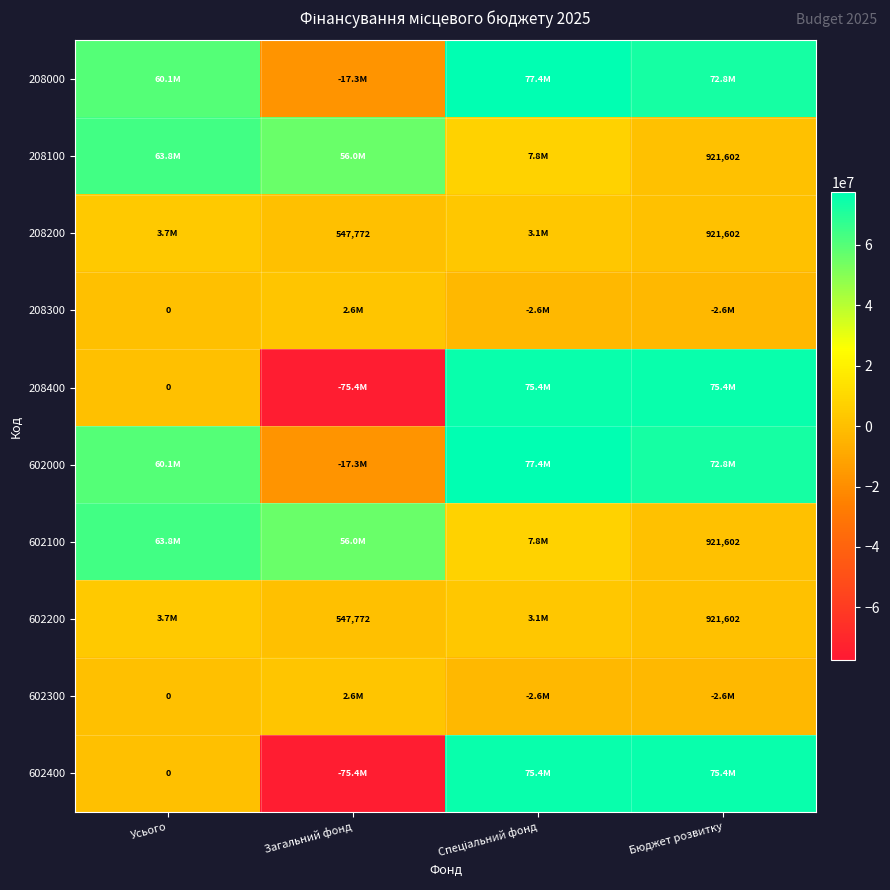

How many values in 208300 are above zero?

1